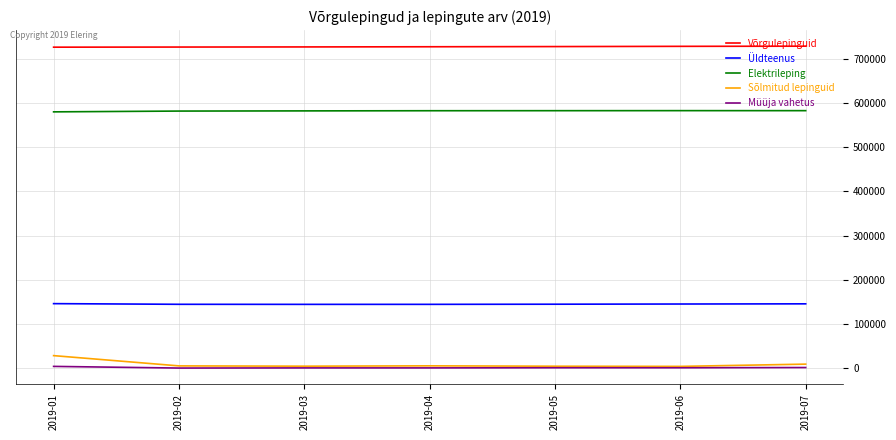

True or false: Võrgulepinguid and Sõlmitud lepinguid cross at least once.

False